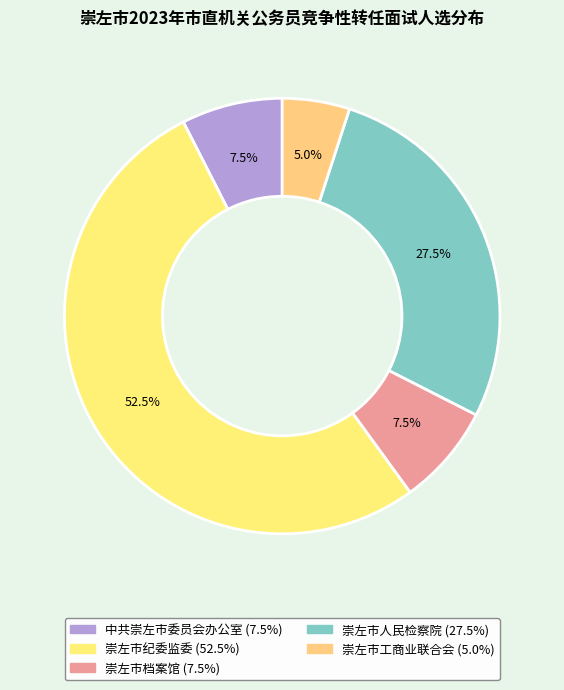

The 崇左市工商业联合会 slice represents 5% of the pie. True or false?

True